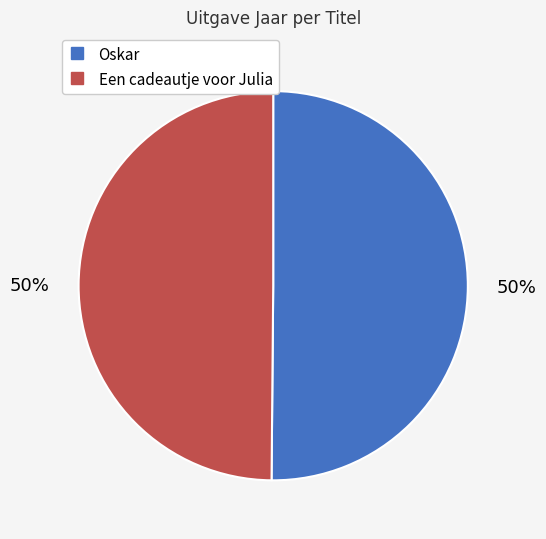

To the nearest percent, what percentage of the pie is Oskar?

50%